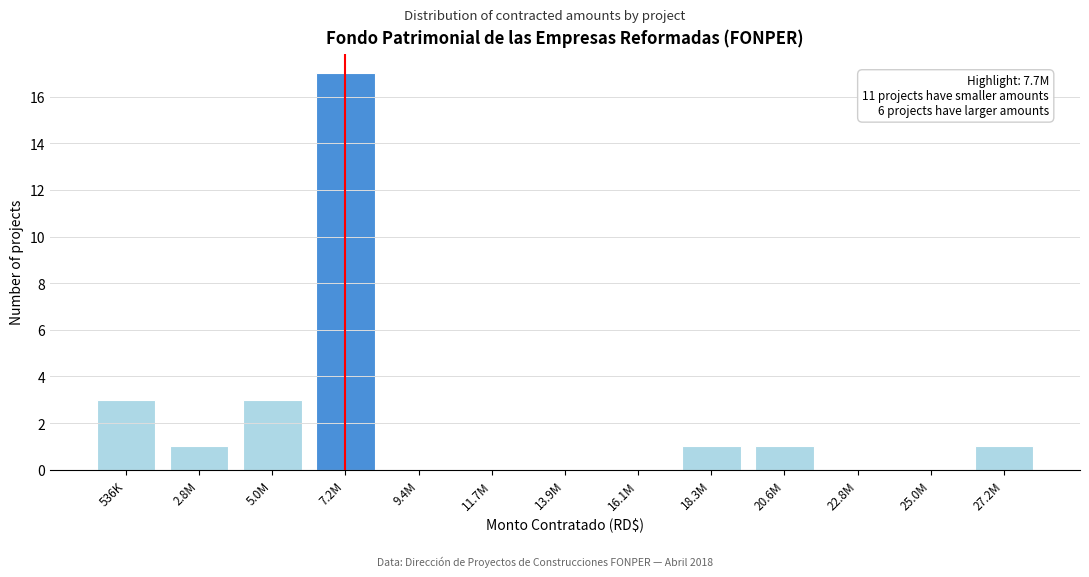

Reading left to right, transcribe all the data shown in this chart.

536K=3	2.8M=1	5.0M=3	7.2M=17	9.4M=0	11.7M=0	13.9M=0	16.1M=0	18.3M=1	20.6M=1	22.8M=0	25.0M=0	27.2M=1